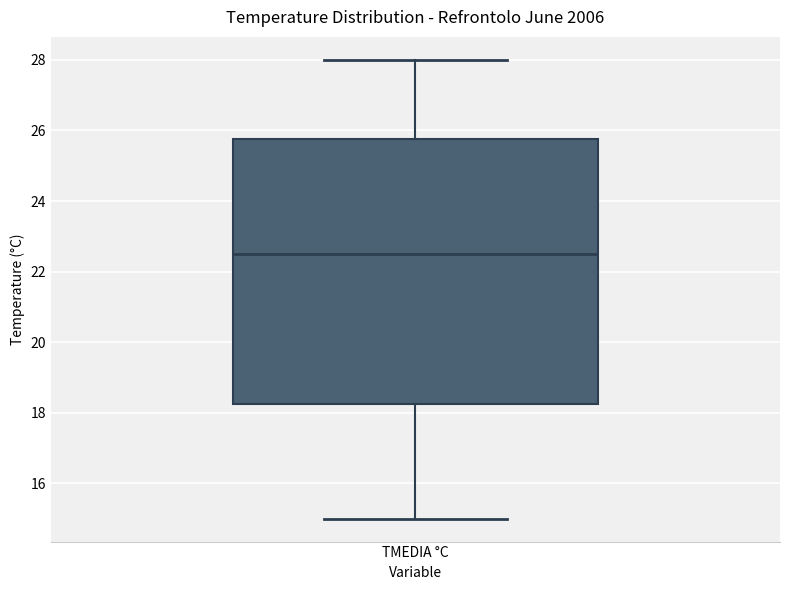

Transcribe this box plot: give where the median line is, the range the box spans, and where the two whiskers end, as read against the y-axis. The values are not printed on the chart, so give them approximately, as read against the axis.

median 22.6, box 18.2 to 25.8, whiskers 15.0 to 28.0